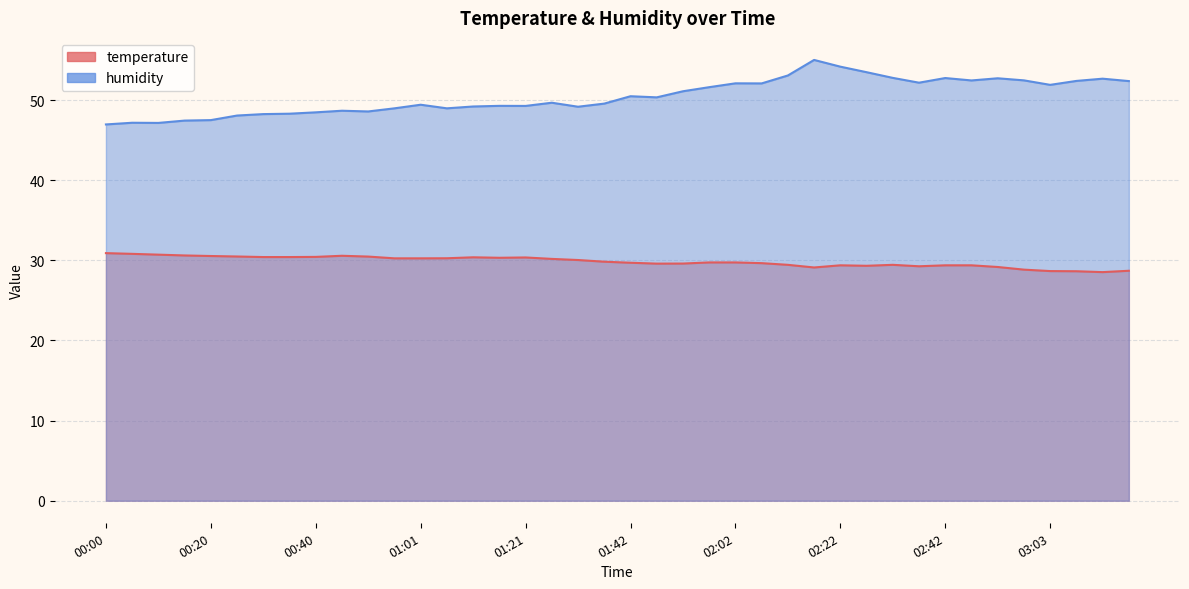

What is the average value of the humidity series?

50.5